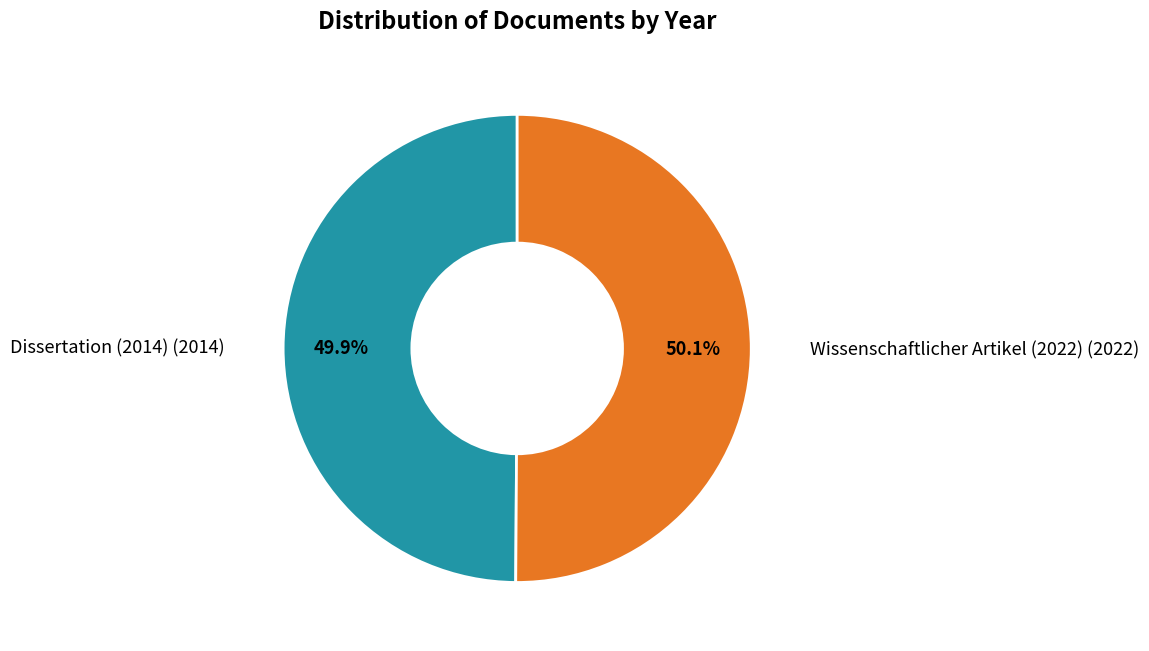

Is there any slice that represents more than half of the pie?

Yes